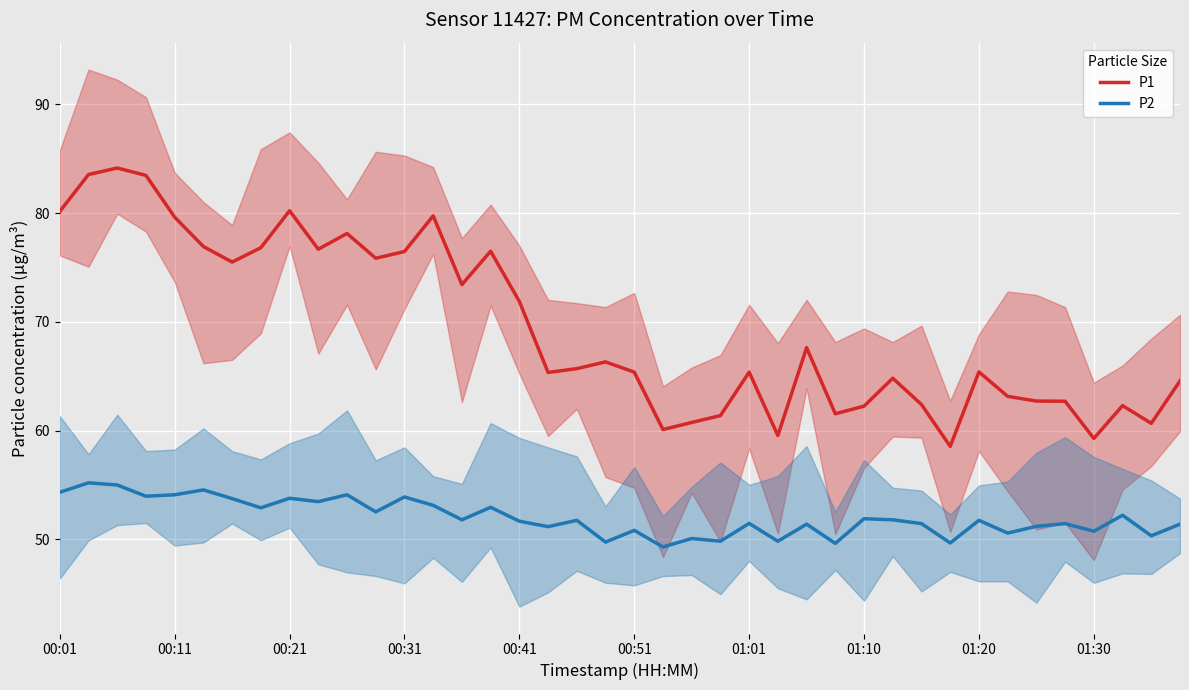

Rank the series at 31 from lowest to highest value.

P2, P1